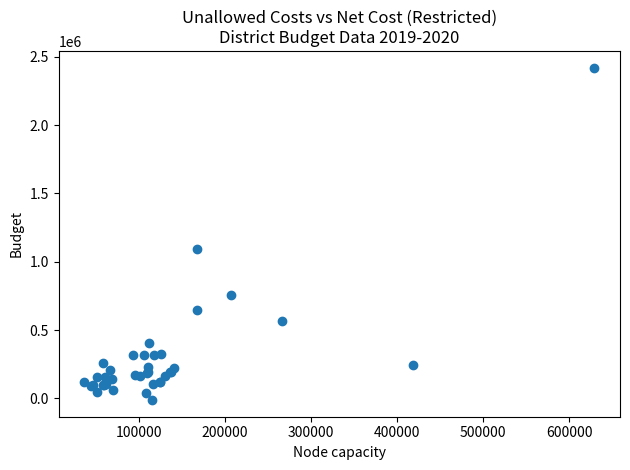

What Y value in the scatter plot is closest to 1203786?

1090940